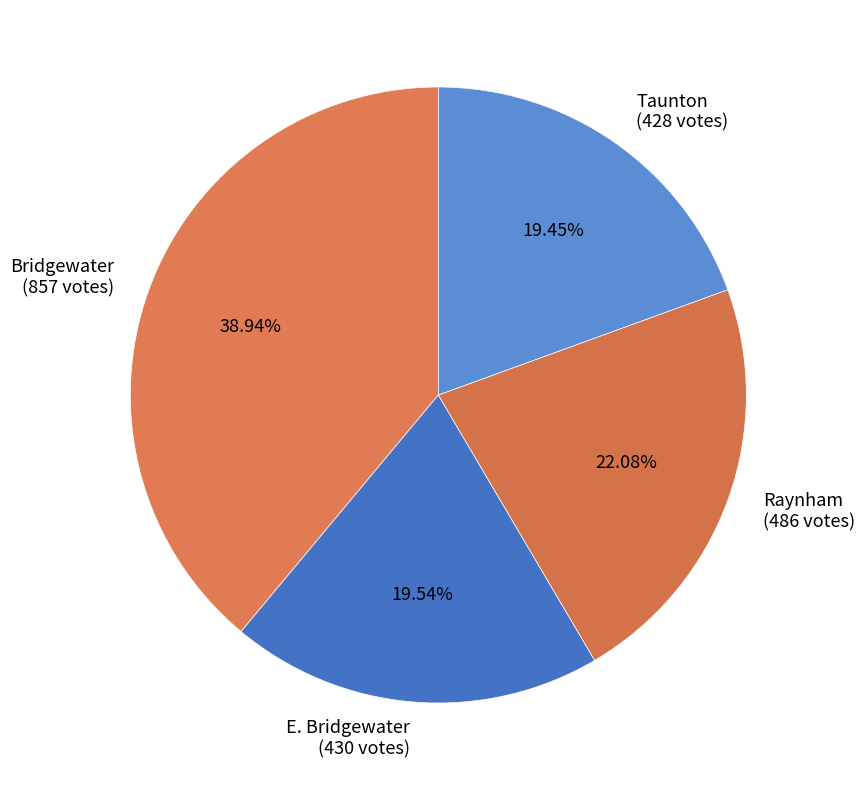

What is the ratio of the value at Bridgewater (857 votes) to the value at E. Bridgewater (430 votes)?

2.0